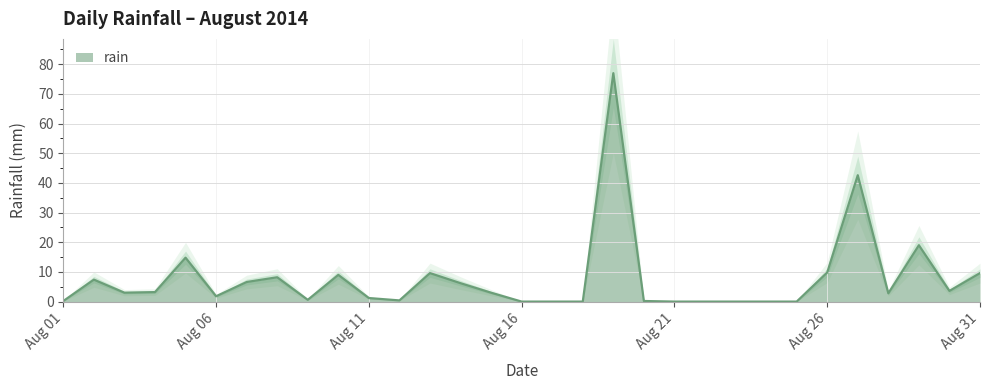

Does the chart have visible grid lines?

Yes